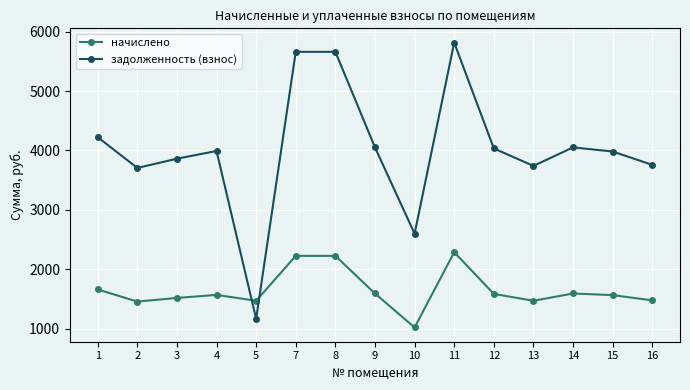

At which label does начислено first exceed 1571?

1